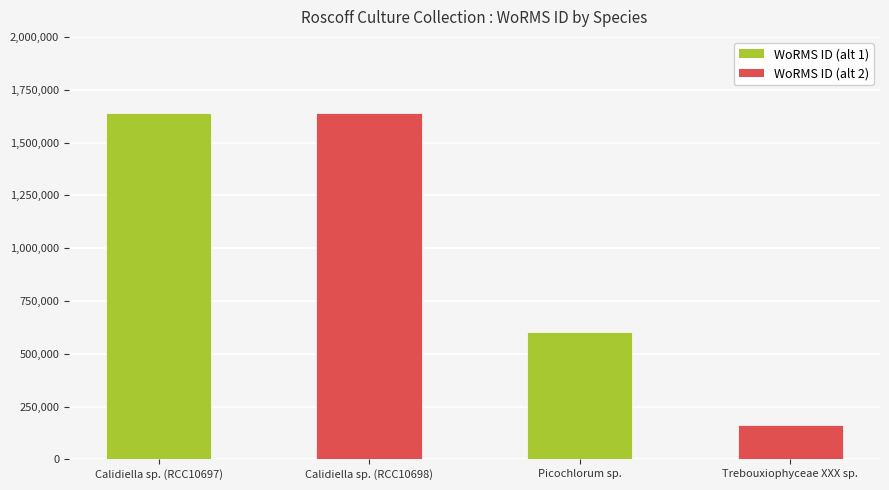

The chart shows a value of 160573 at Trebouxiophyceae XXX sp.. True or false?

True